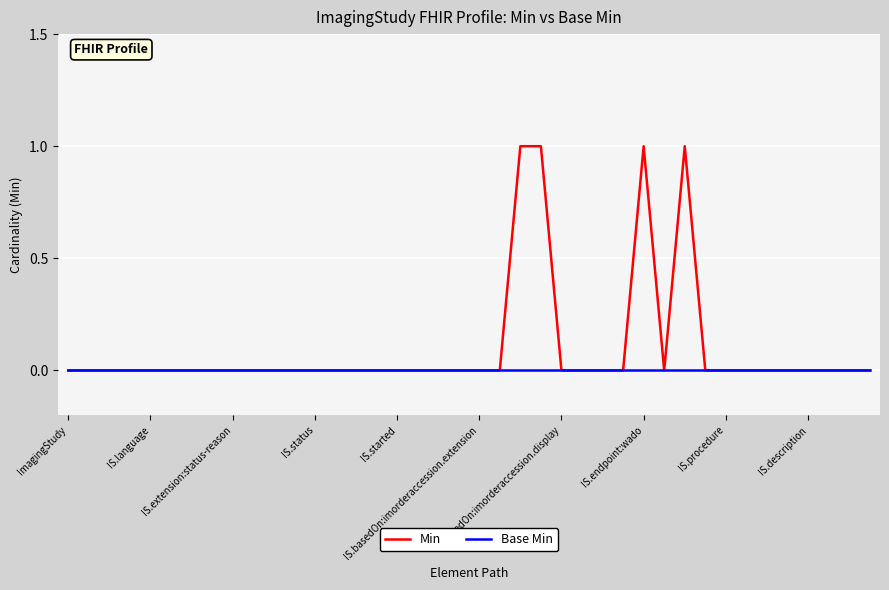

Which series has the largest total across all categories?

Min